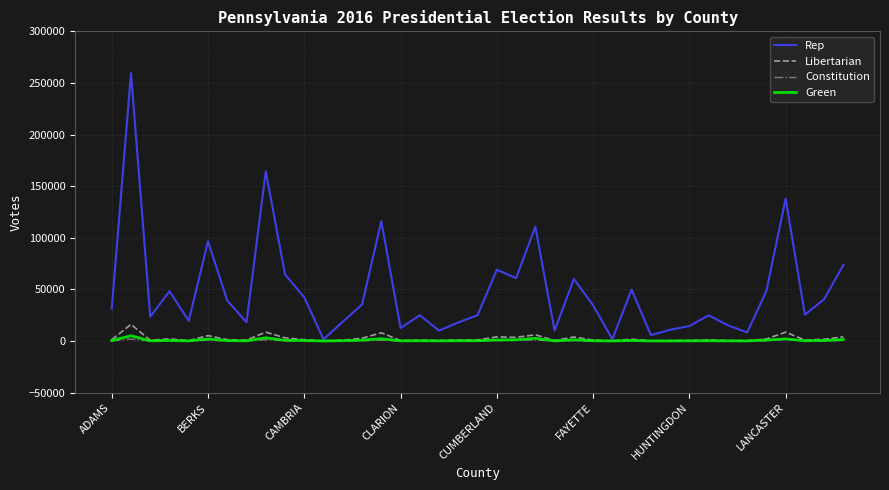

What is the greatest value displayed?

259480